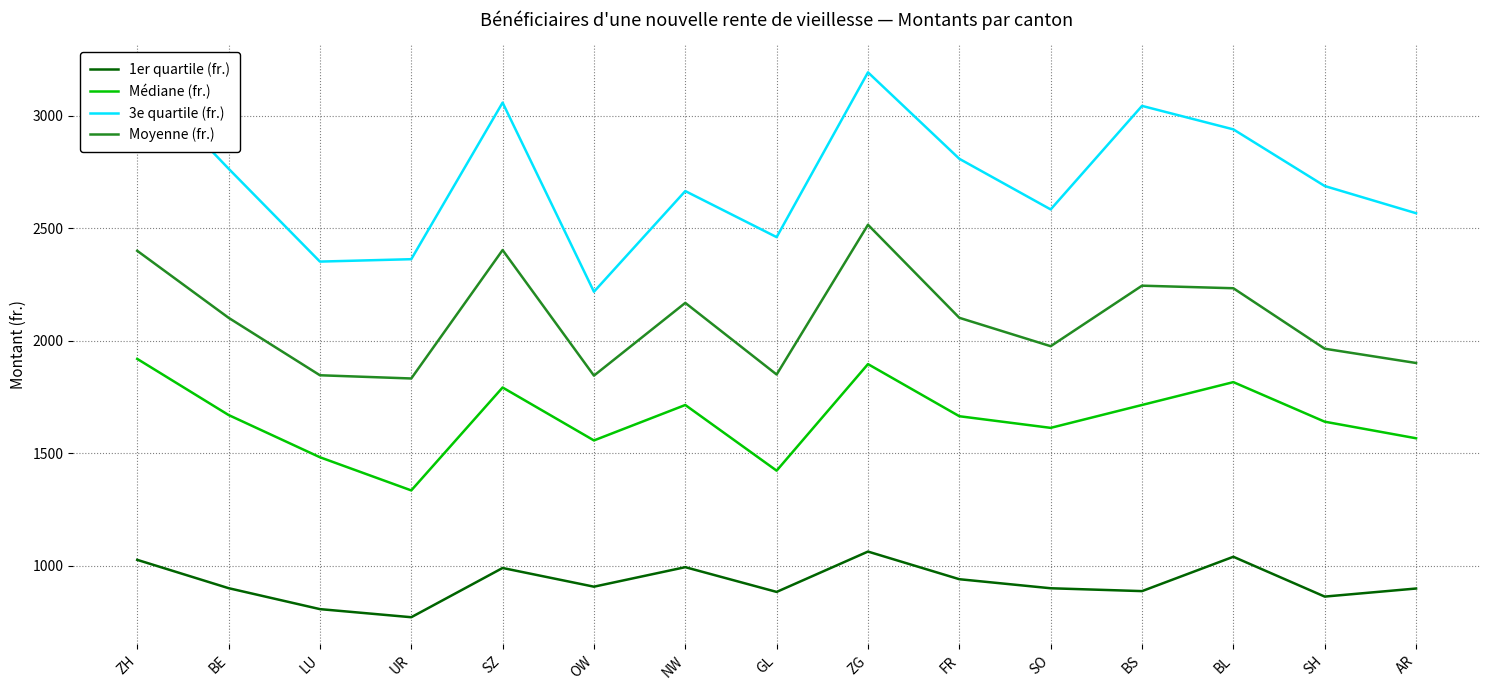

What is the spread (max minus min) of values at NW?

1670.9